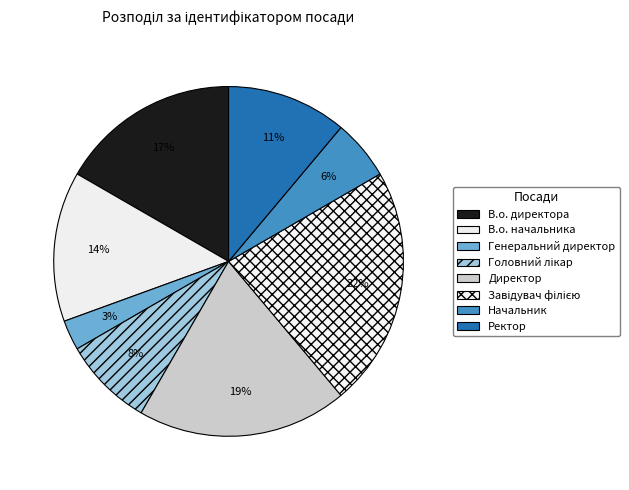

How many slices are in this pie chart?

8